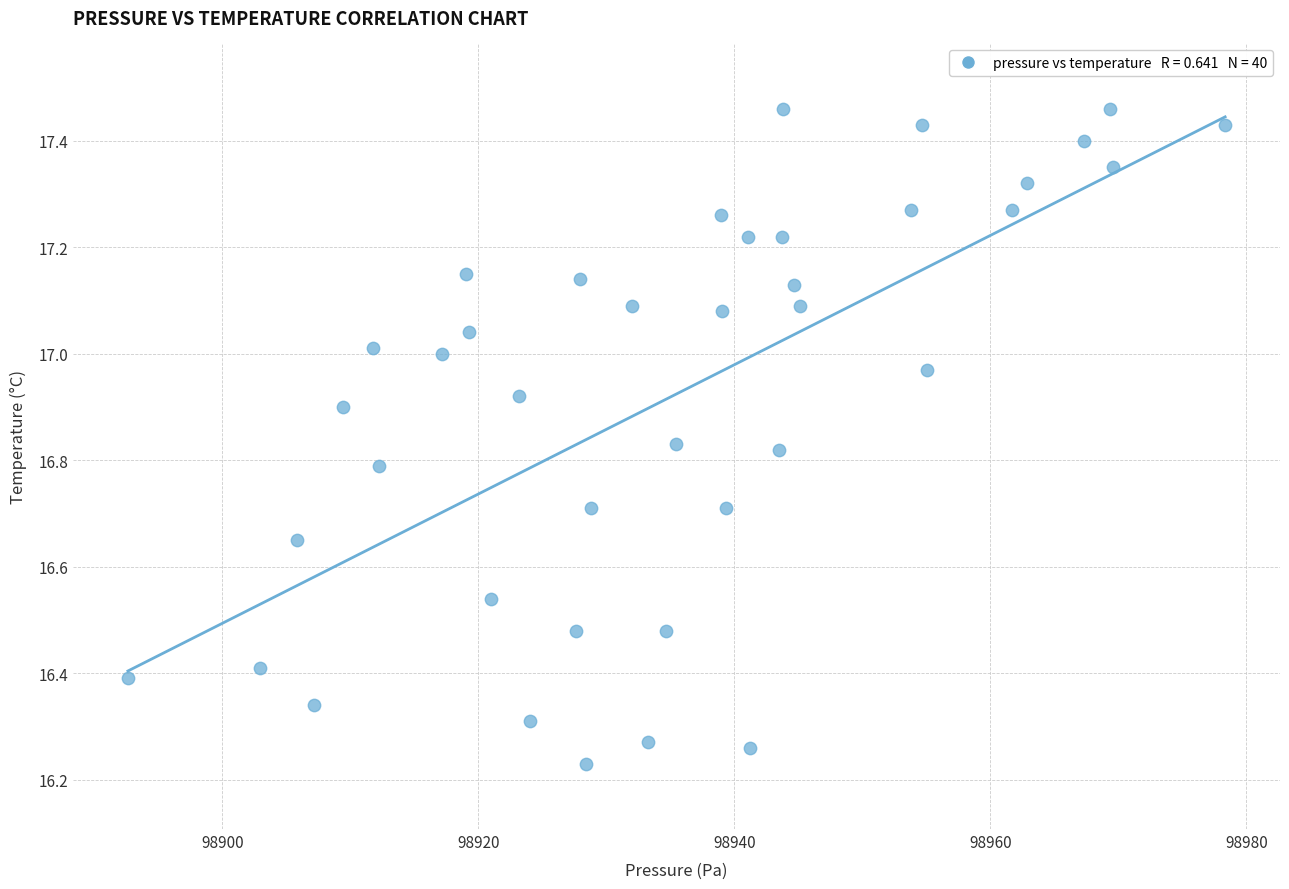

What is the range of Y values (max minus min)?

1.2